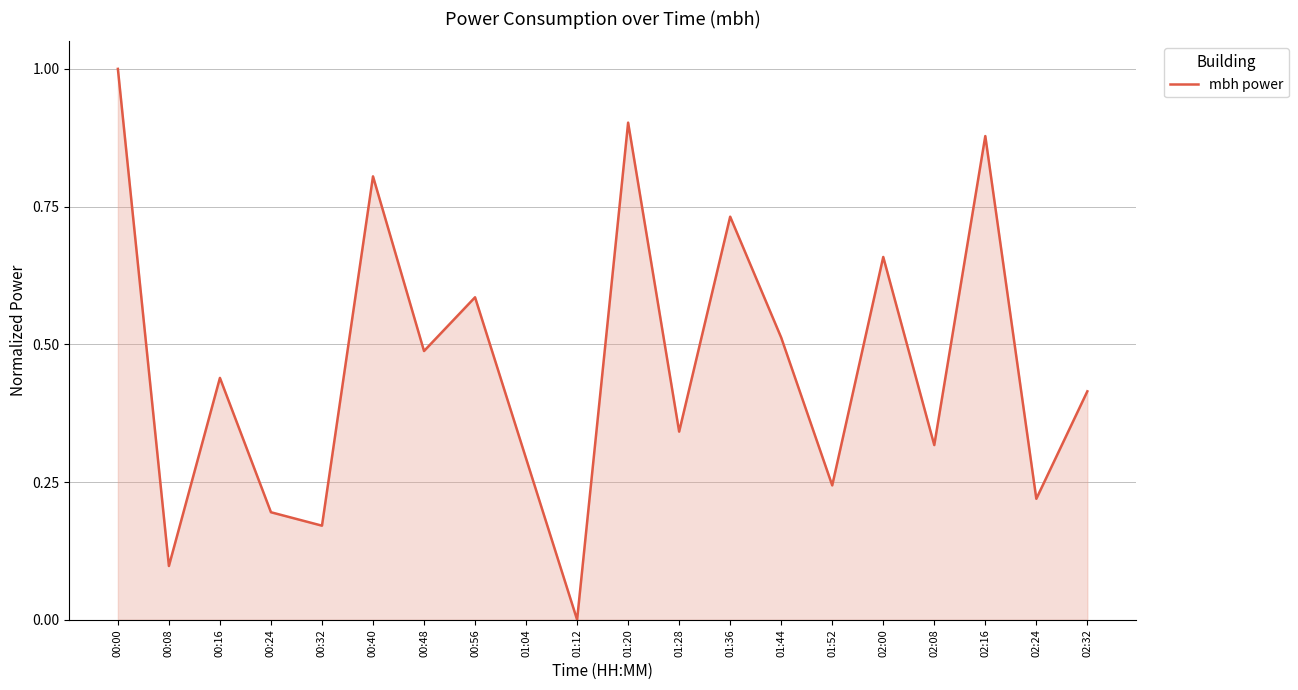

How many values are above zero?

19